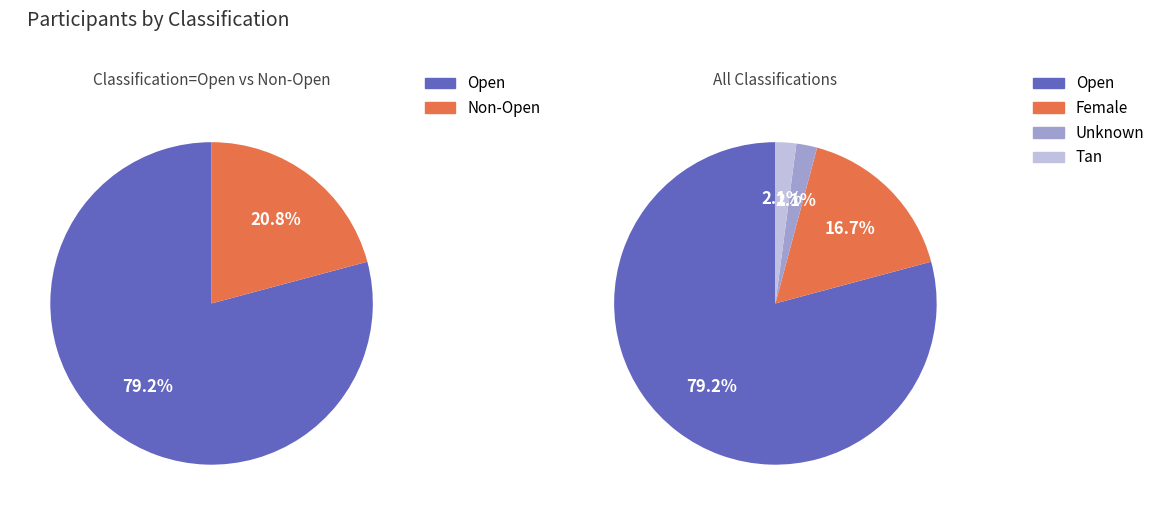

Rank the categories by value from lowest to highest.

Unknown, Tan, Female, Open